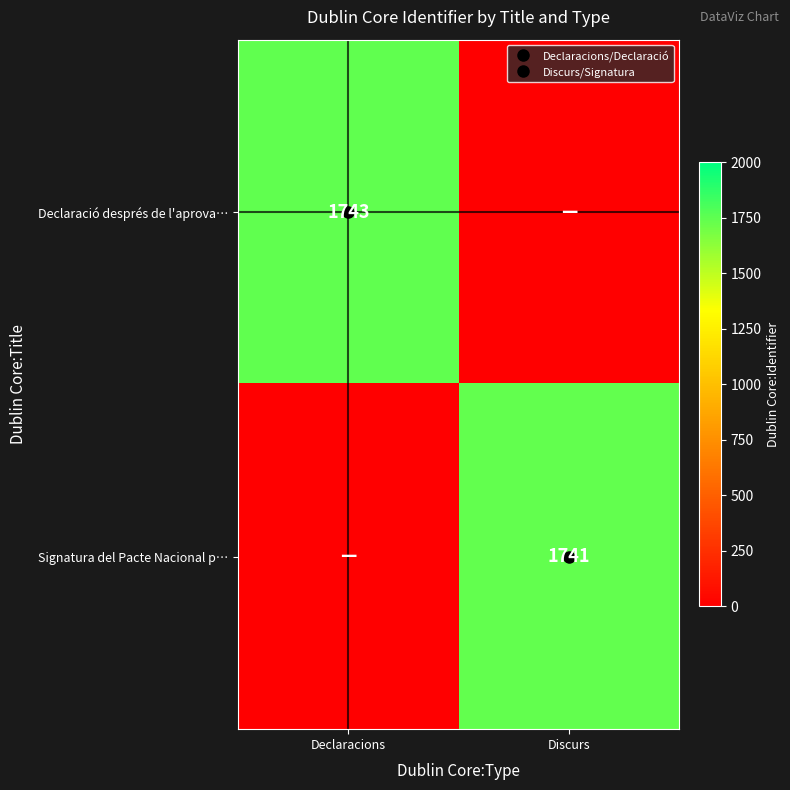

Is it true that Signatura del Pacte Nacional p… equals 1741 at Discurs?

True